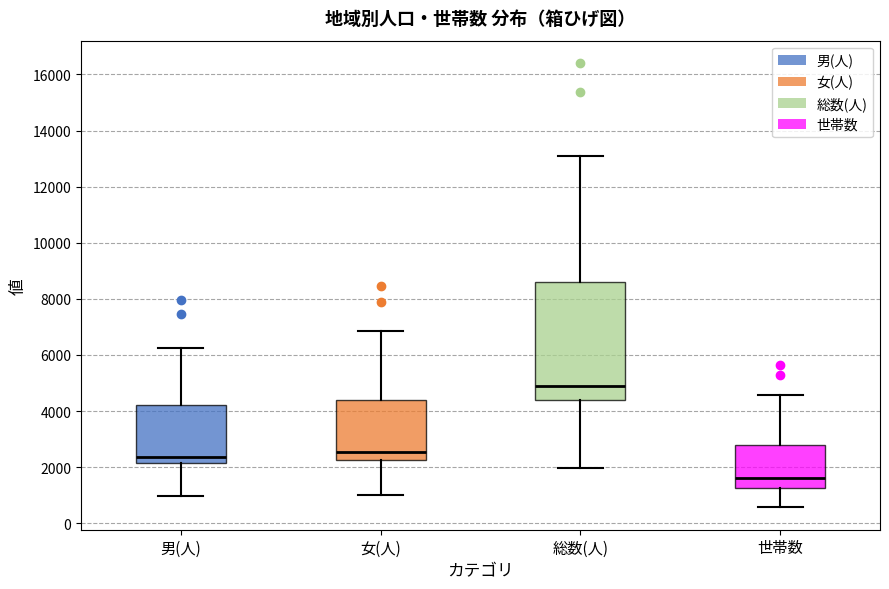

Which box is the tallest, from its lower edge to its upper edge?

総数(人)